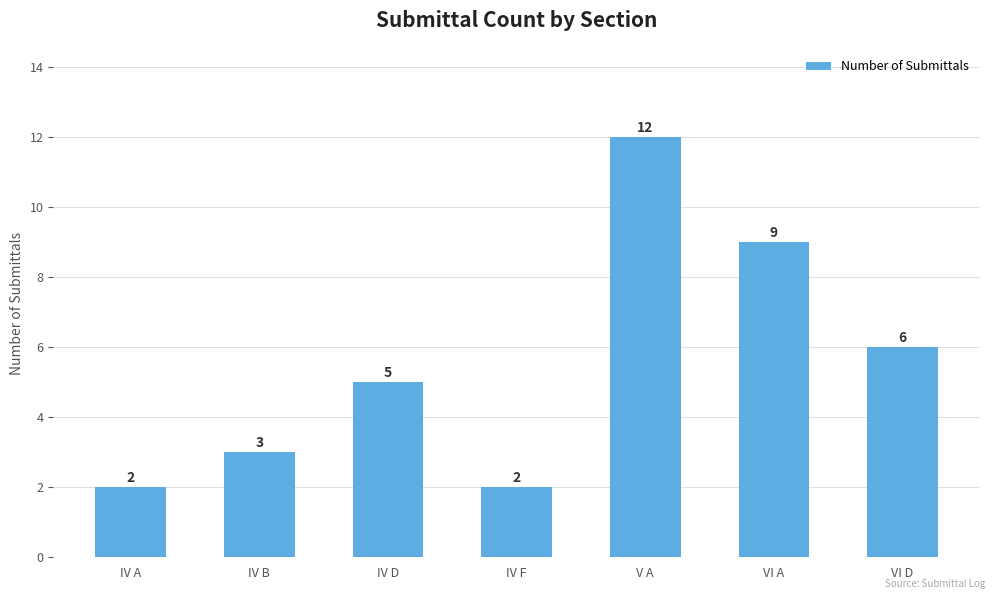

Reading left to right, transcribe all the data shown in this chart.

IV A=2	IV B=3	IV D=5	IV F=2	V A=12	VI A=9	VI D=6